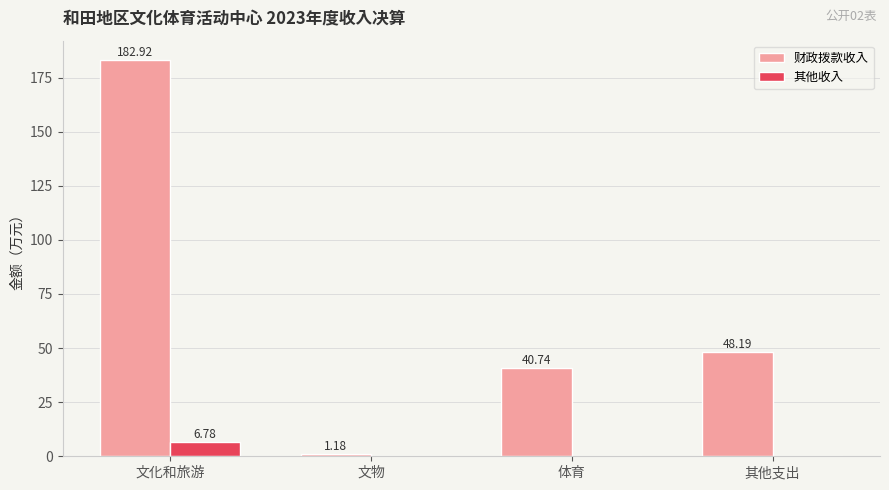

Are the bars horizontal?

No